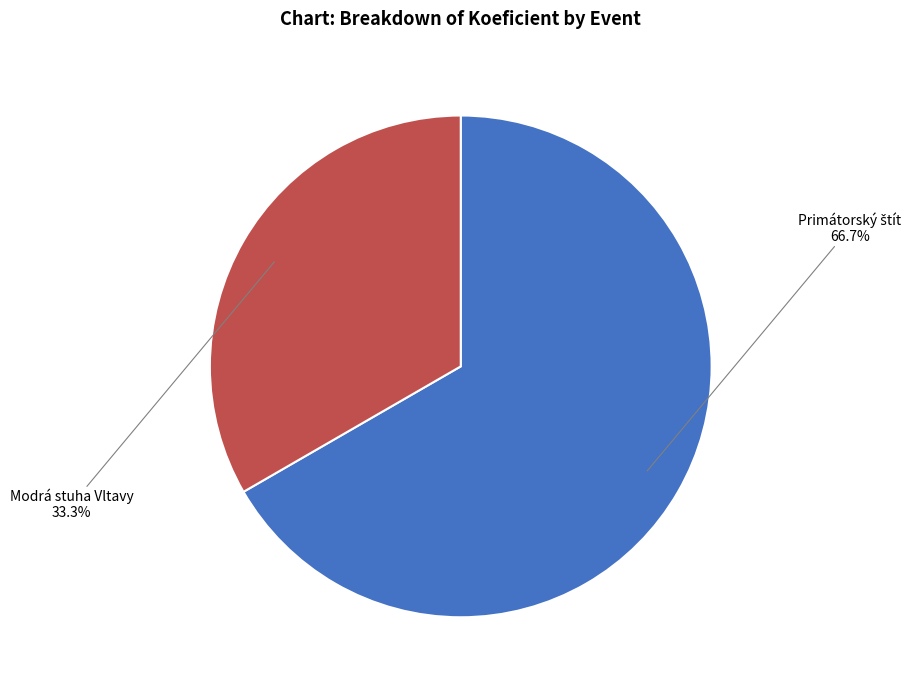

What is the smallest slice in the pie chart?

Modrá stuha Vltavy